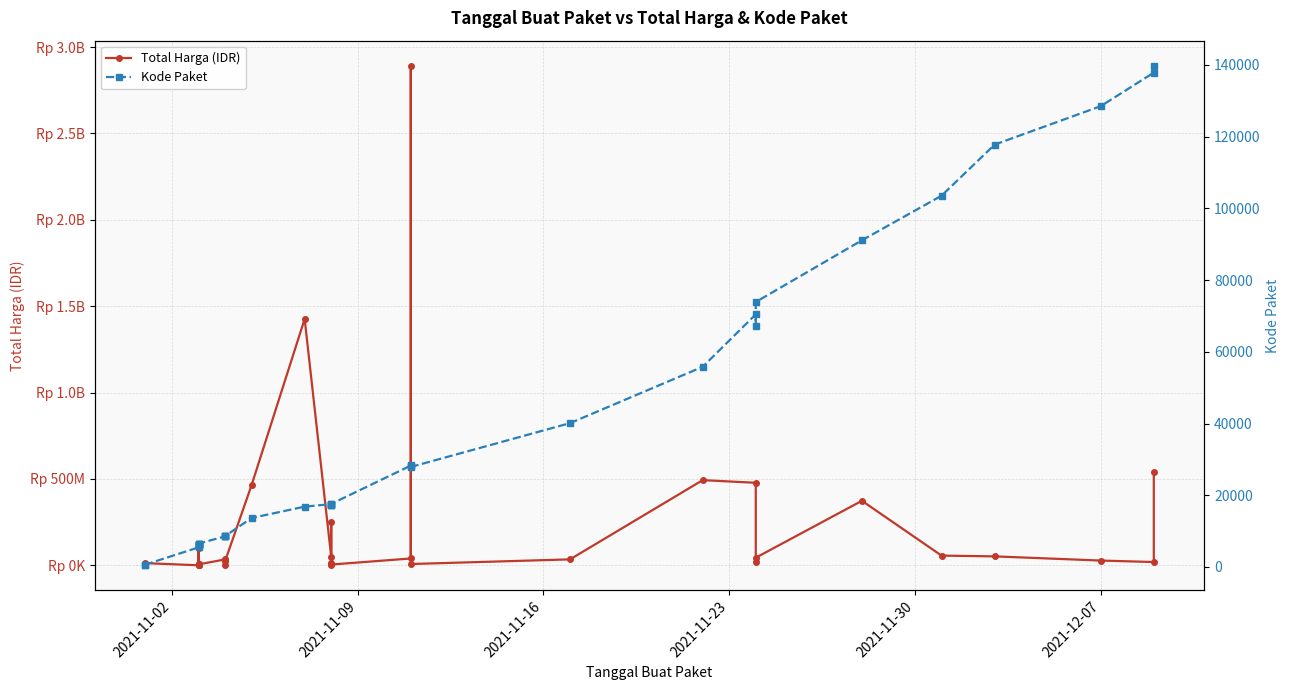

Which series has the largest total across all categories?

Total Harga (IDR)